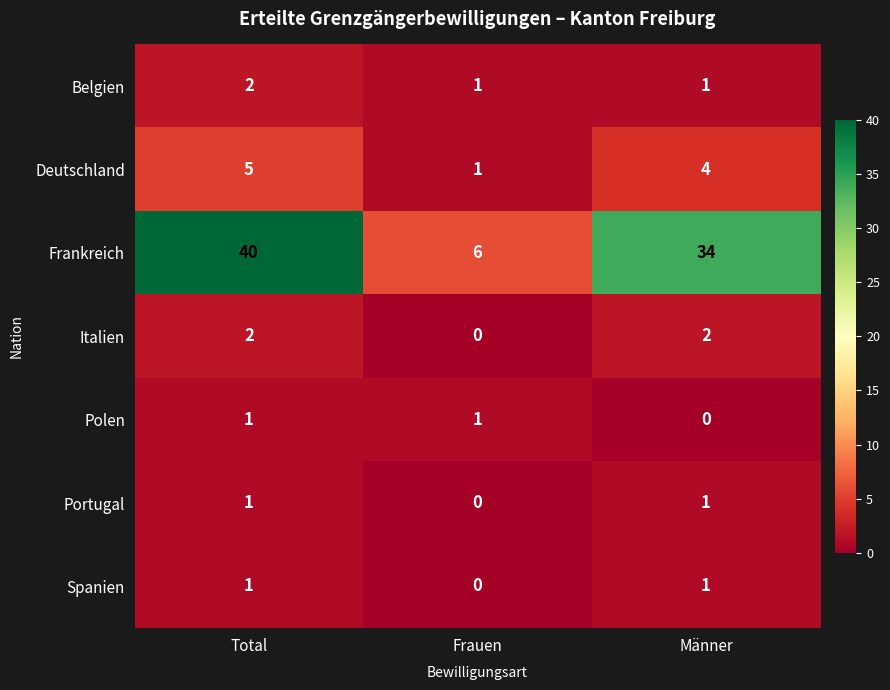

Count the Polen values in the range 0 to 1.

3